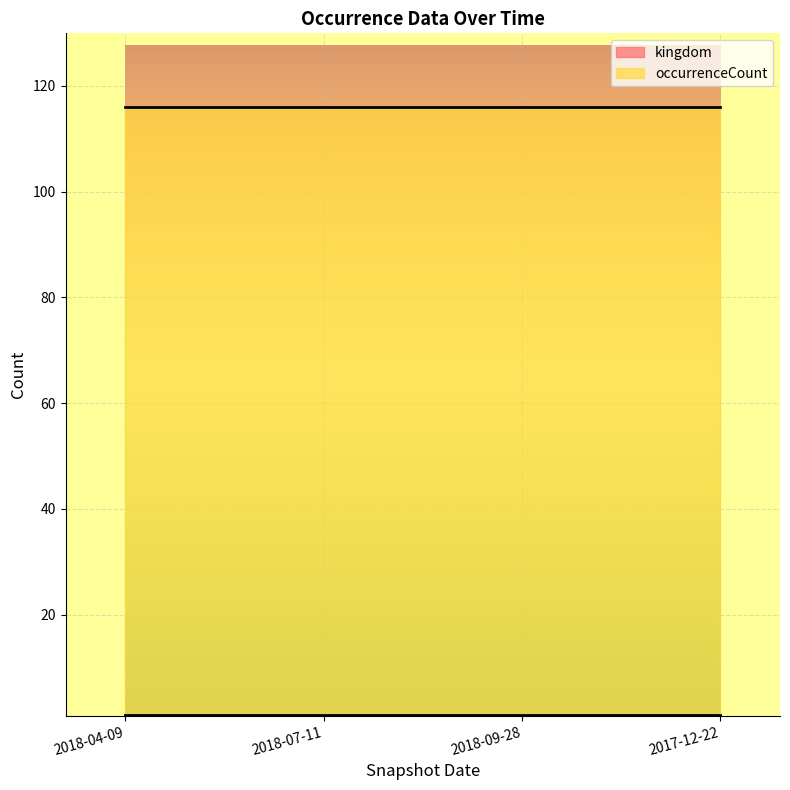

Which series has the largest total across all categories?

occurrenceCount